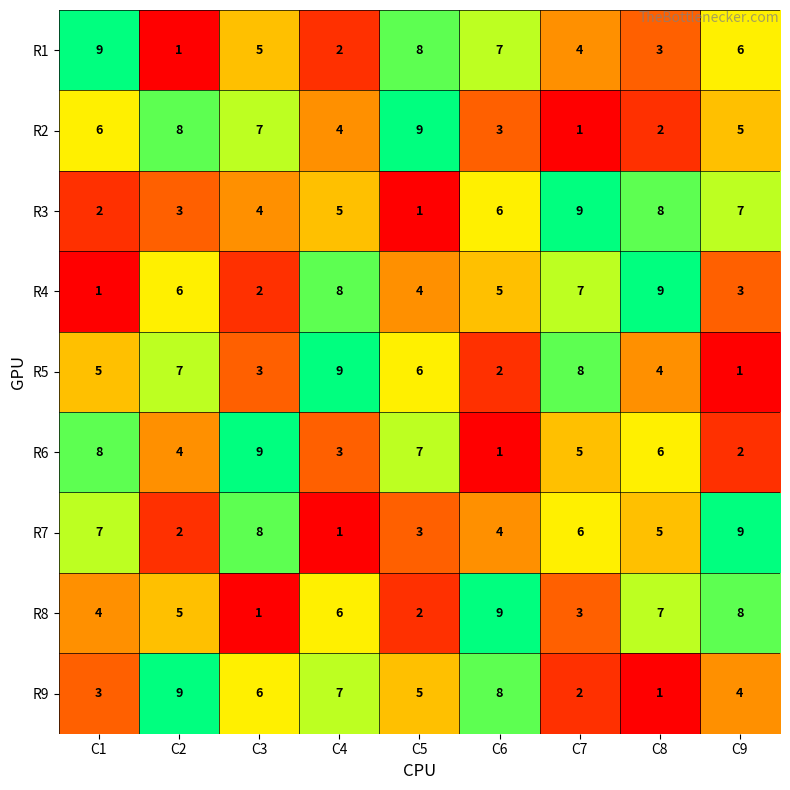

At C4, list the series in order from smallest to largest.

R7, R1, R6, R2, R3, R8, R9, R4, R5